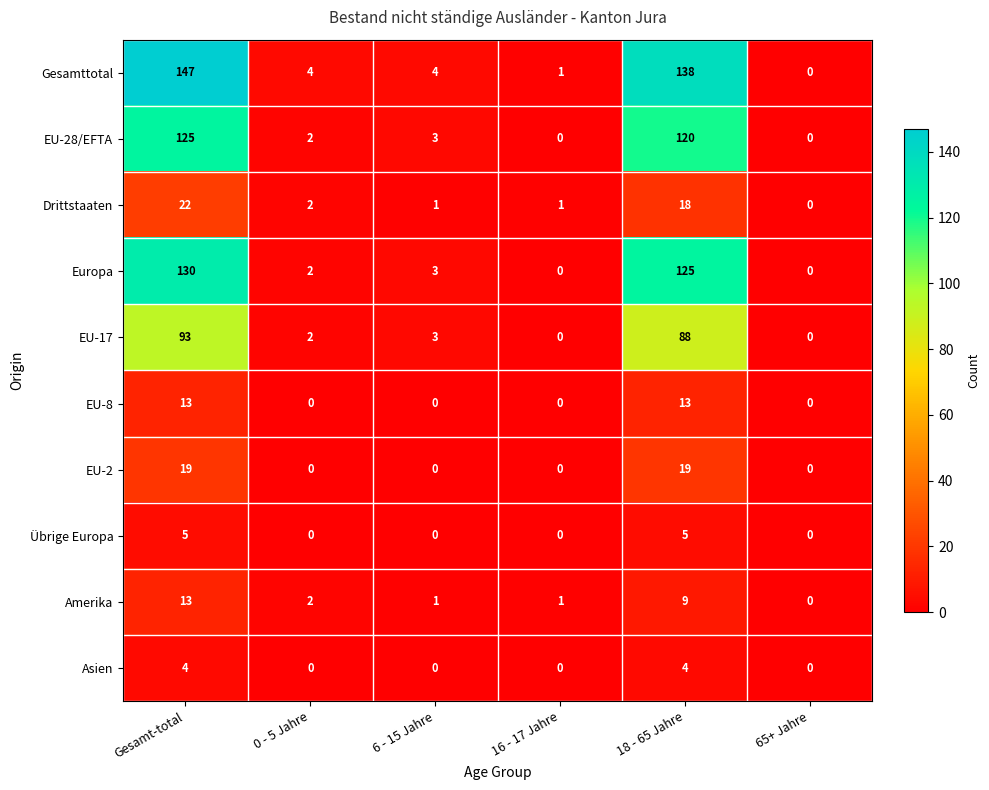

Rank the series at 18 - 65 Jahre from lowest to highest value.

Asien, Übrige Europa, Amerika, EU-8, Drittstaaten, EU-2, EU-17, EU-28/EFTA, Europa, Gesamttotal